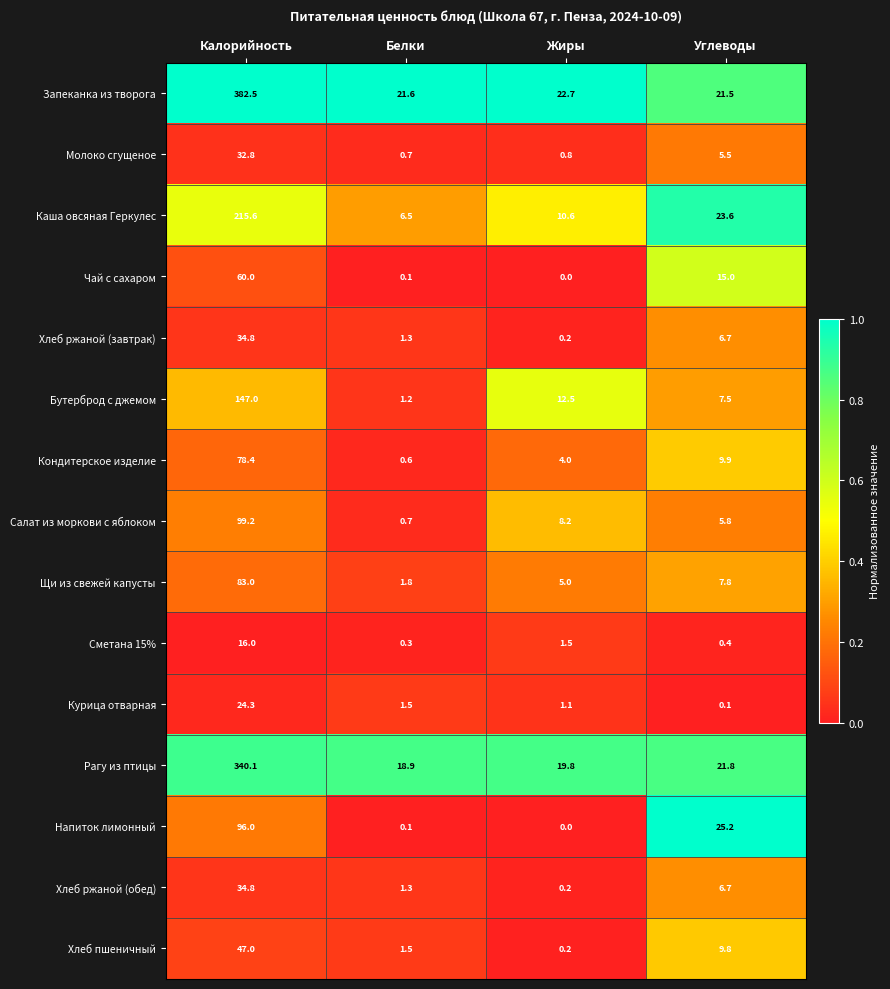

Which series has the largest total across all categories?

Запеканка из творога